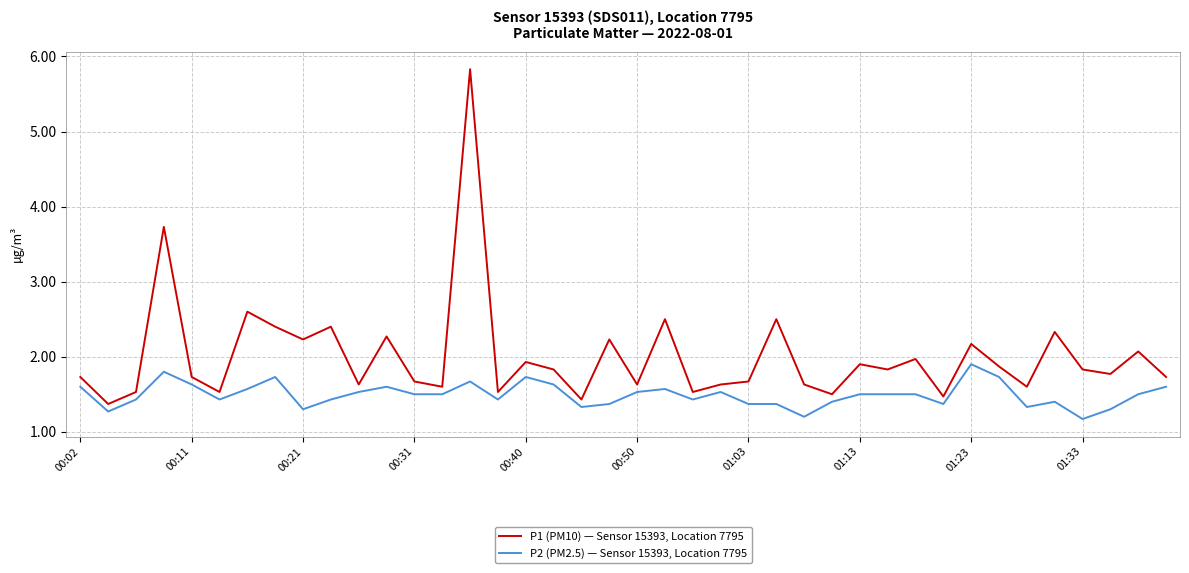

True or false: P2 (PM2.5) — Sensor 15393, Location 7795 and P1 (PM10) — Sensor 15393, Location 7795 cross at least once.

False